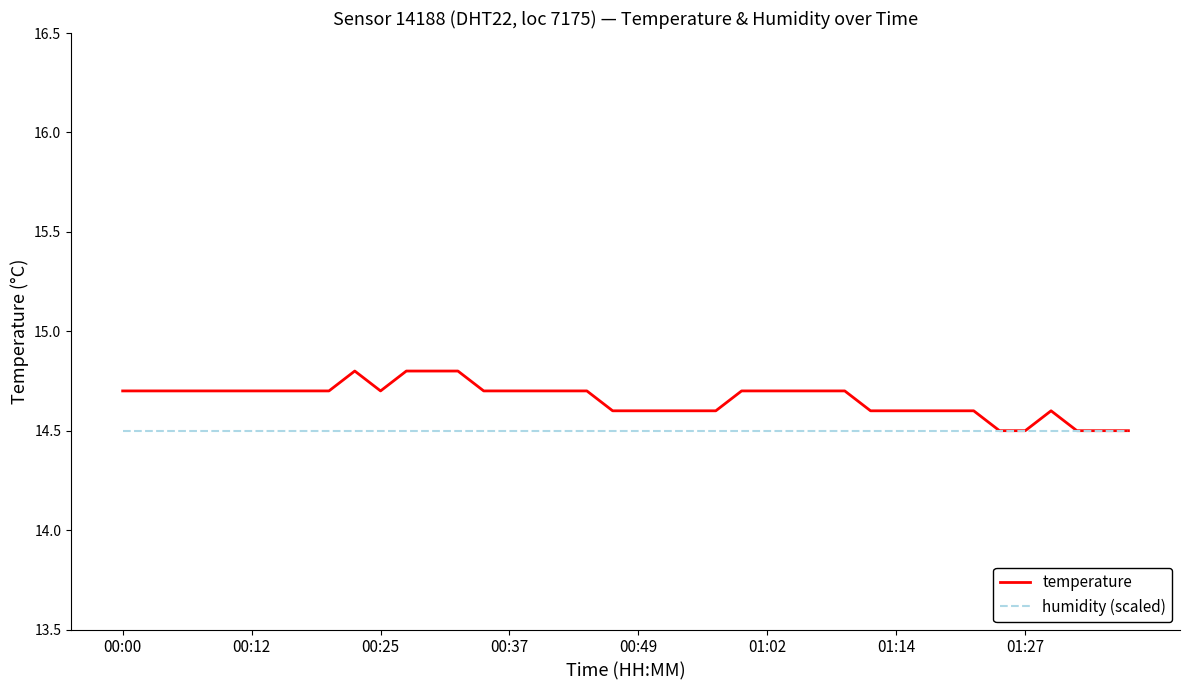

What is the maximum value for temperature?

14.8